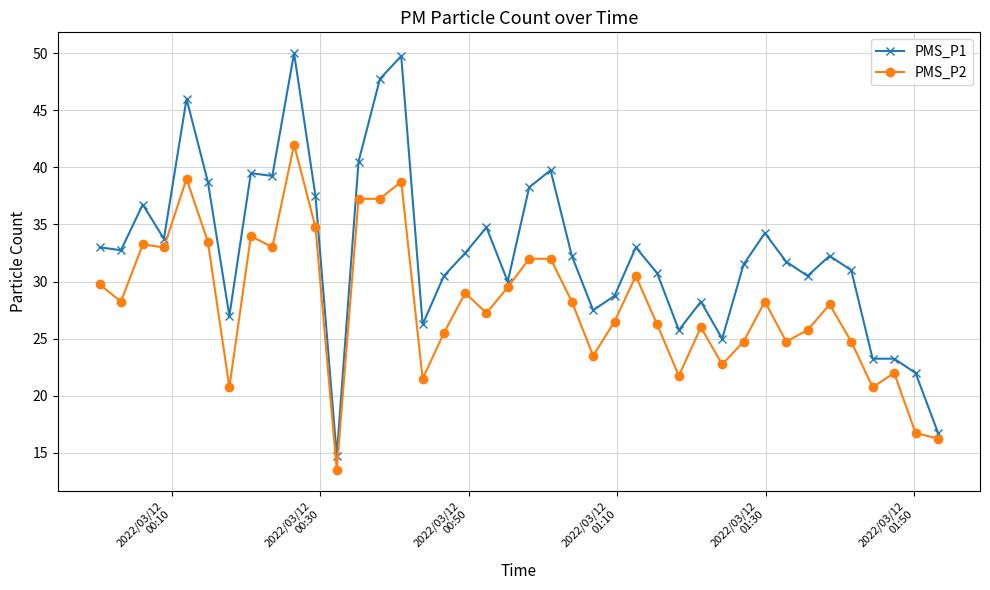

Does the chart have visible grid lines?

Yes